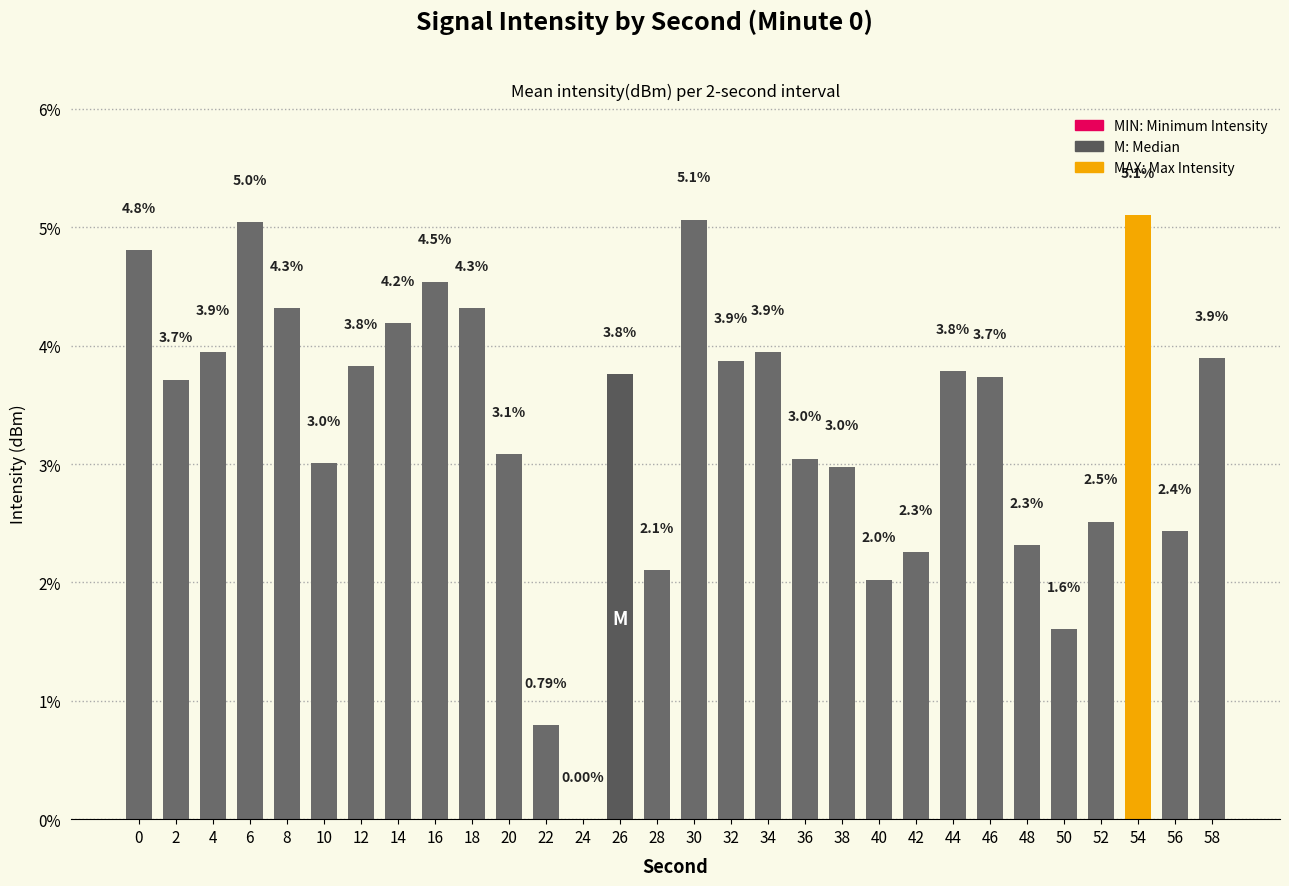

Where is the data nearest to the value 2?

40